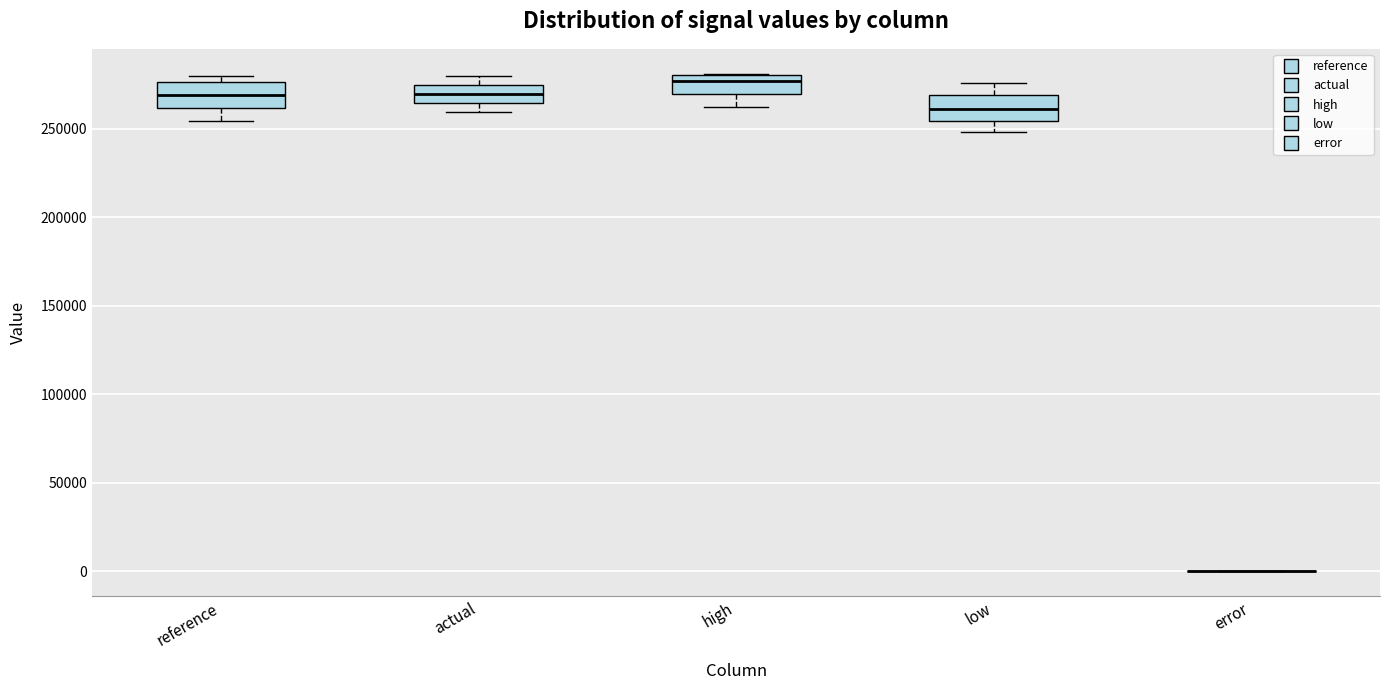

Reading left to right, read every box against the y-axis: the position of its median line, the range the box covers, and the ends of its whiskers. The values are not printed on the chart, so give them approximately, as read against the axis.

reference: median 270000, box 260000 to 275000, whiskers 255000 to 280000
actual: median 270000, box 265000 to 275000, whiskers 260000 to 280000
high: median 275000, box 270000 to 280000, whiskers 260000 to 280000
low: median 260000, box 255000 to 270000, whiskers 250000 to 275000
error: box collapsed to a line at 0, whiskers 0 to 0